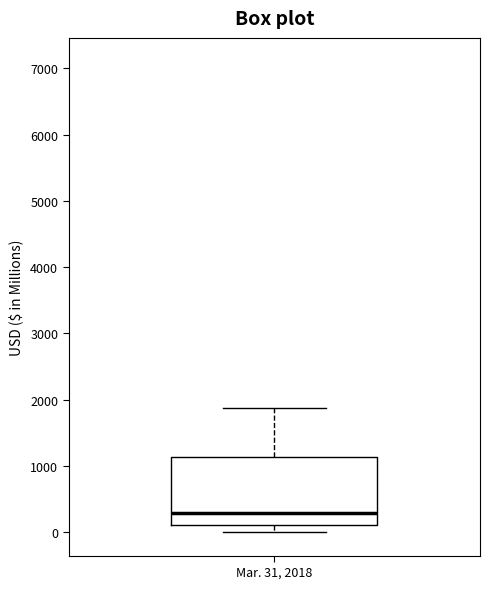

Transcribe this box plot: give where the median line is, the range the box spans, and where the two whiskers end, as read against the y-axis. The values are not printed on the chart, so give them approximately, as read against the axis.

median 300, box 100 to 1100, whiskers 0 to 1900